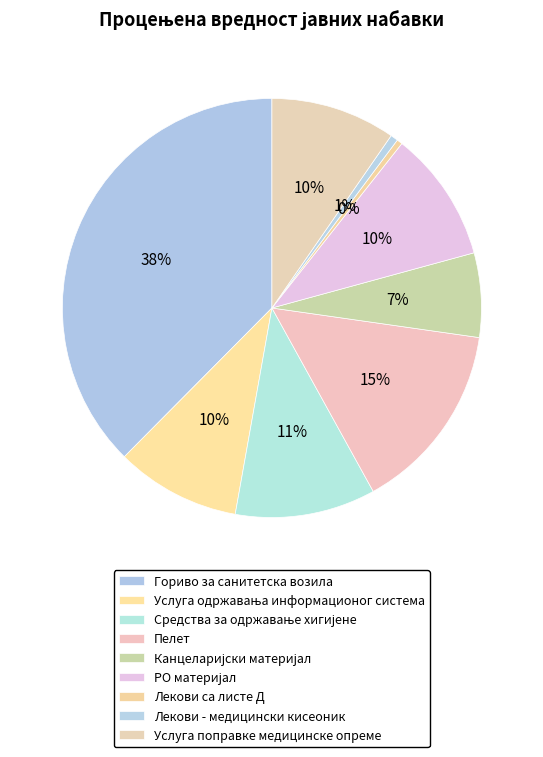

Does Средства за одржавање хигијене account for over 50% of the chart?

No